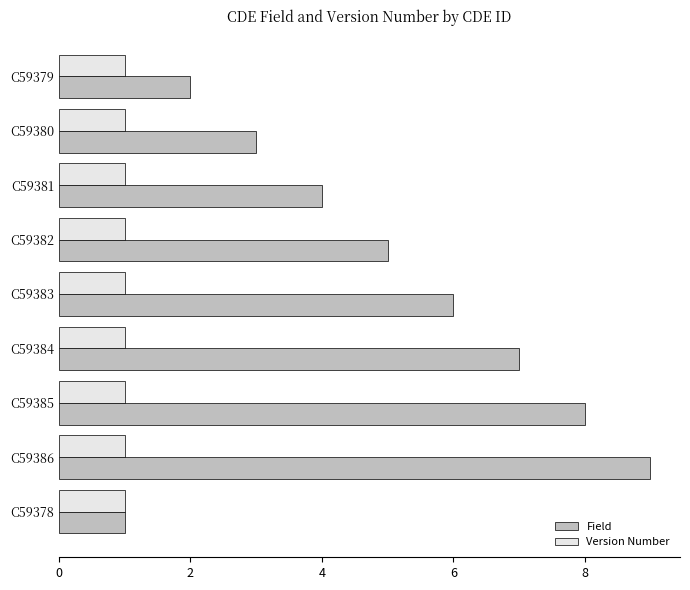

The value of Version Number at C59386 is 2. True or false?

False